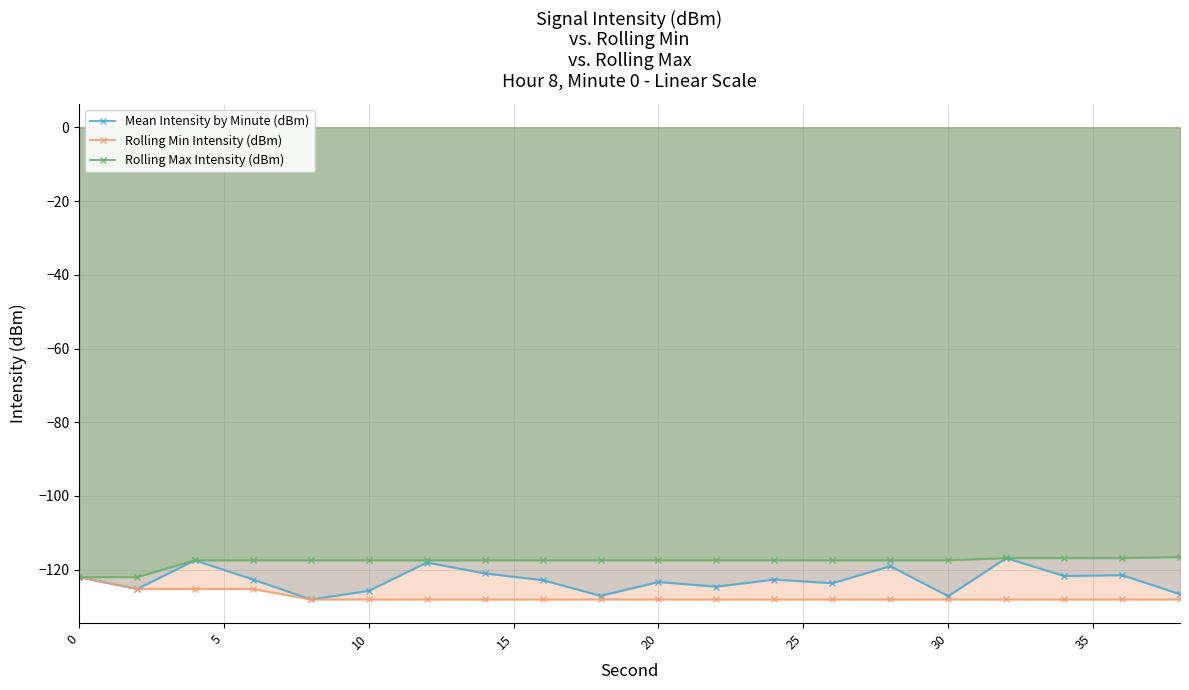

Which series has the largest range (max minus min)?

Mean Intensity by Minute (dBm)